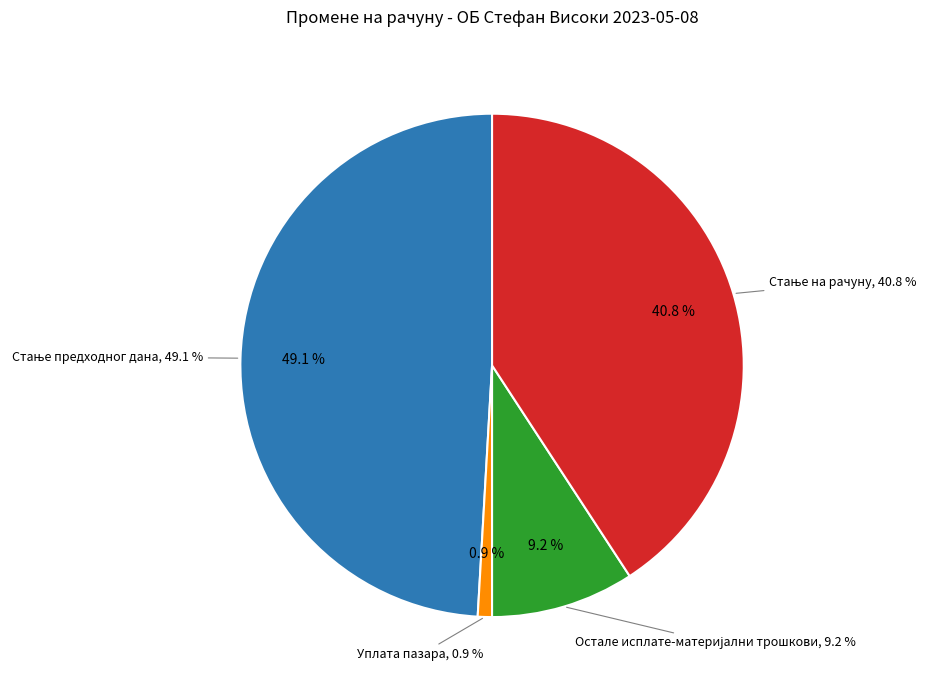

Is Уплата пазара the majority of the pie?

No